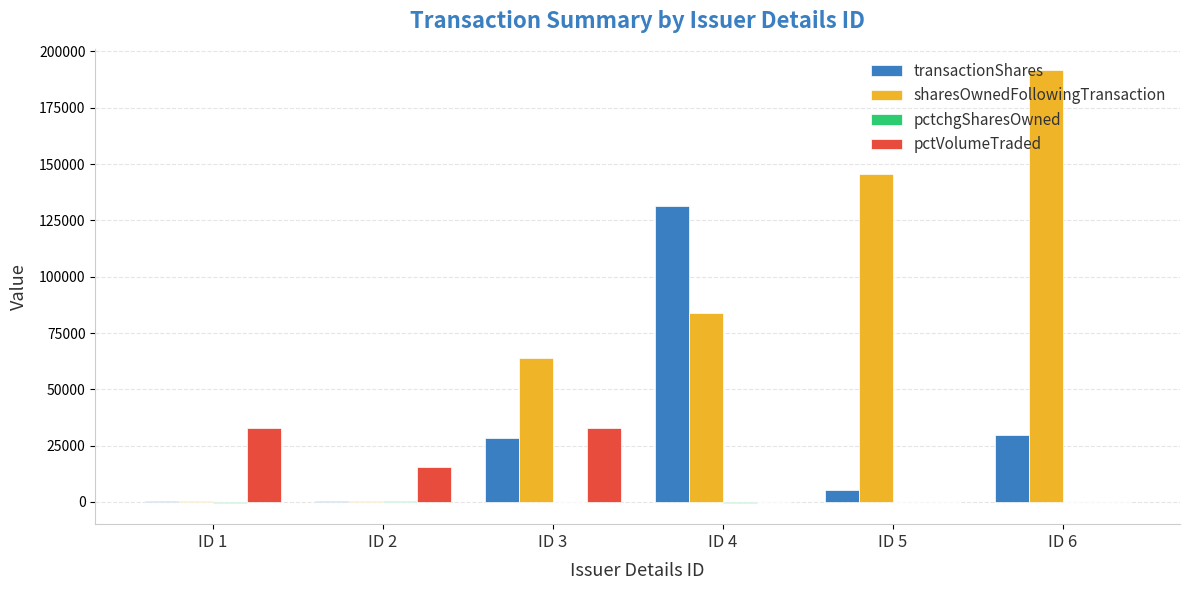

Which category has the highest value across all series?

ID 6